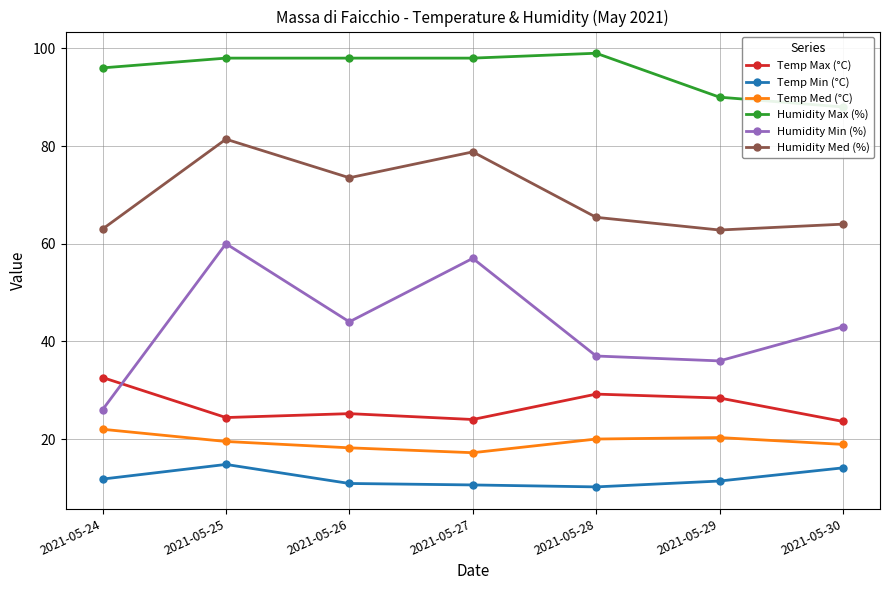

In Temp Min (°C), how many points are lower than both neighbors (excluding endpoints)?

1